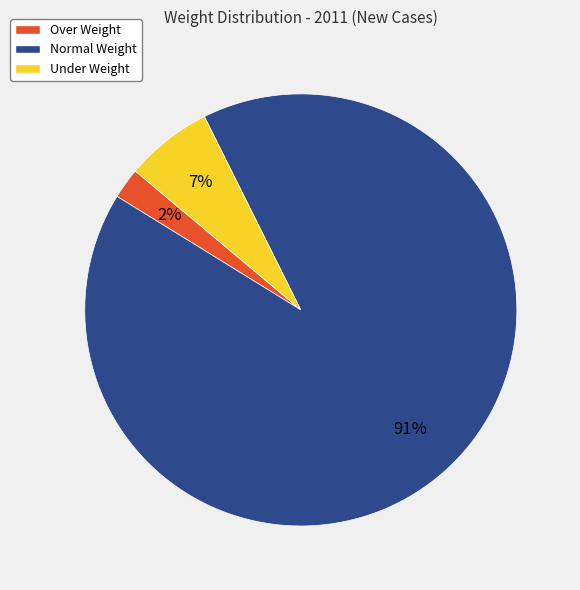

Between Over Weight and Under Weight, which is larger?

Under Weight